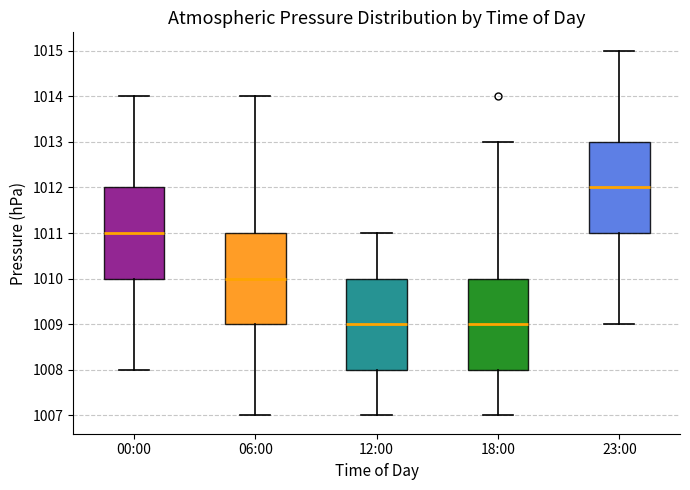

Reading left to right, transcribe this box plot: for each box, give where its median line is, the range the box spans, and where its two whiskers end, as read against the y-axis. The values are not printed on the chart, so give them approximately, as read against the axis.

00:00: median 1011, box 1010 to 1012, whiskers 1008 to 1014
06:00: median 1010, box 1009 to 1011, whiskers 1007 to 1014
12:00: median 1009, box 1008 to 1010, whiskers 1007 to 1011
18:00: median 1009, box 1008 to 1010, whiskers 1007 to 1013
23:00: median 1012, box 1011 to 1013, whiskers 1009 to 1015